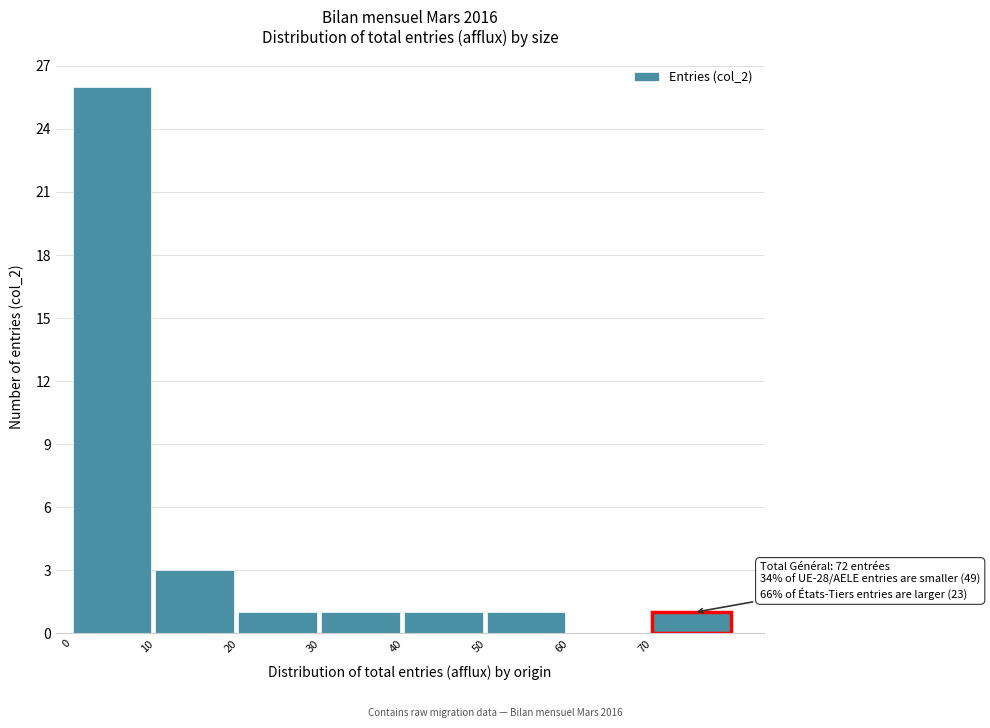

Over which range of the x-axis is the bar tallest?

0 to 10